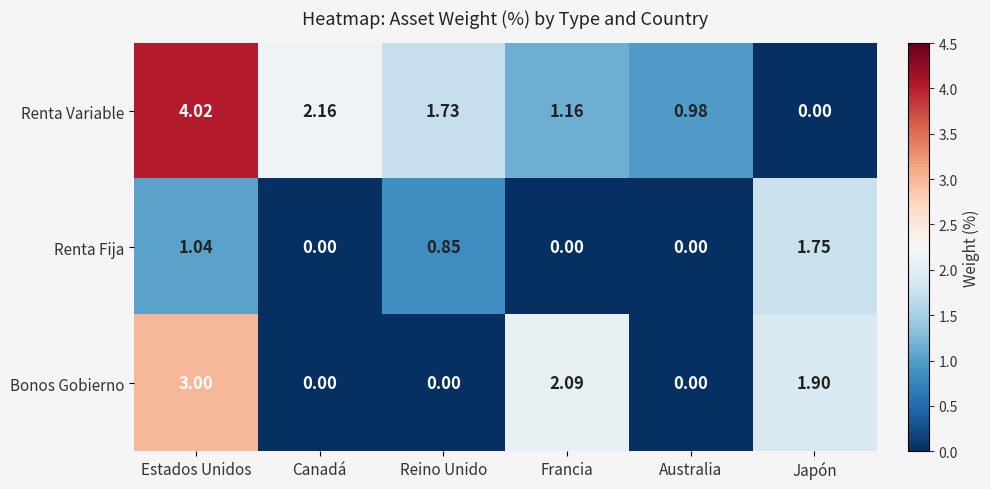

At which label does Bonos Gobierno first exceed 1?

Estados Unidos